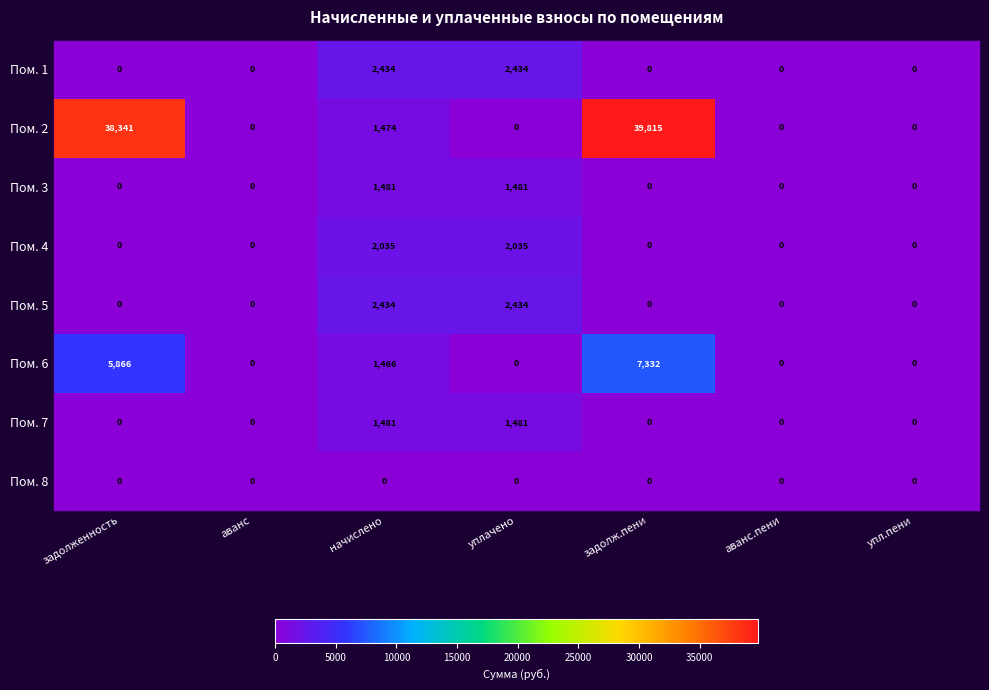

Which series has the largest total across all categories?

Пом. 2